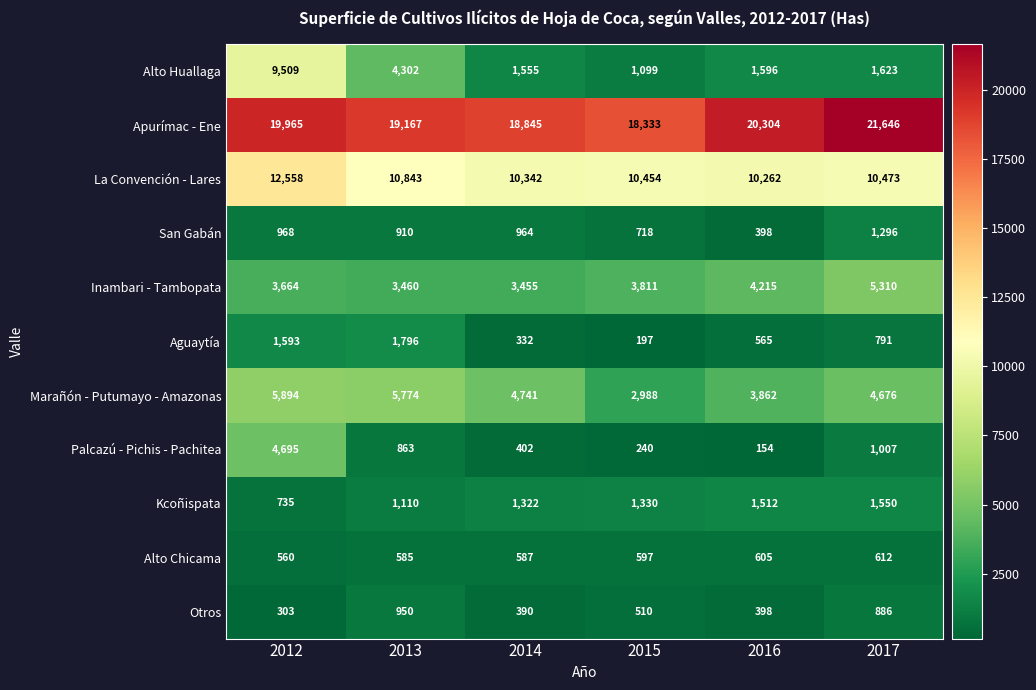

Is it true that Alto Chicama equals 560 at 2012?

True